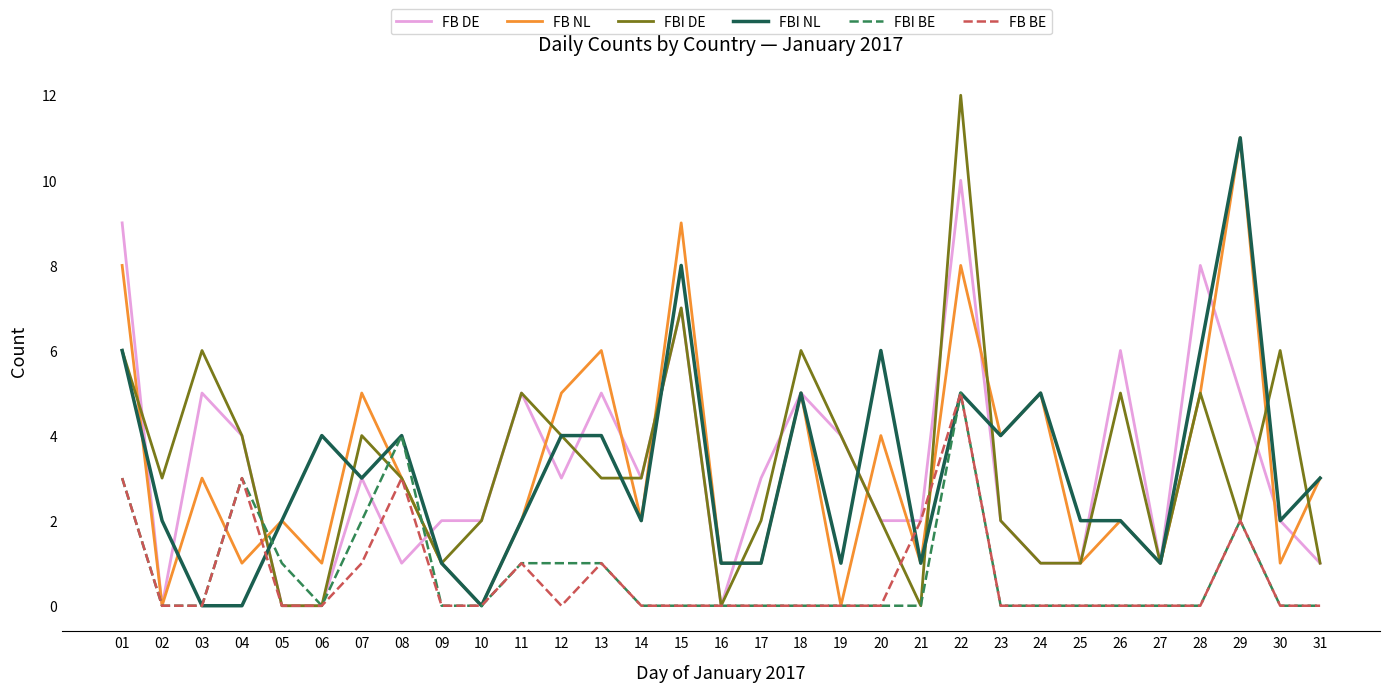

What are all the series names shown in the legend?

FB DE, FB NL, FBI DE, FBI NL, FBI BE, FB BE